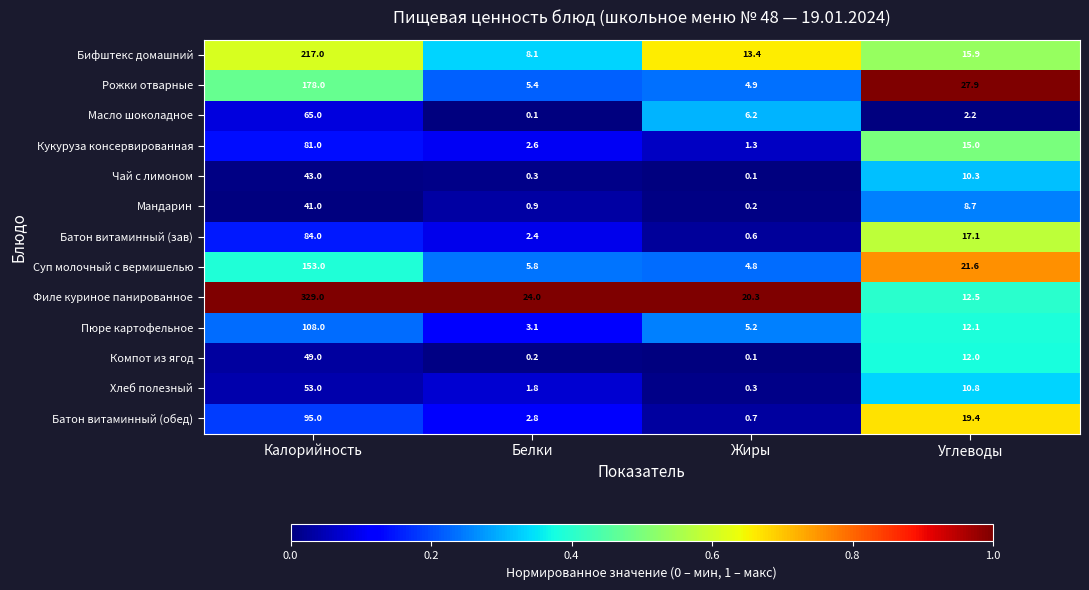

Where is Бифштекс домашний nearest to the value 112?

Углеводы